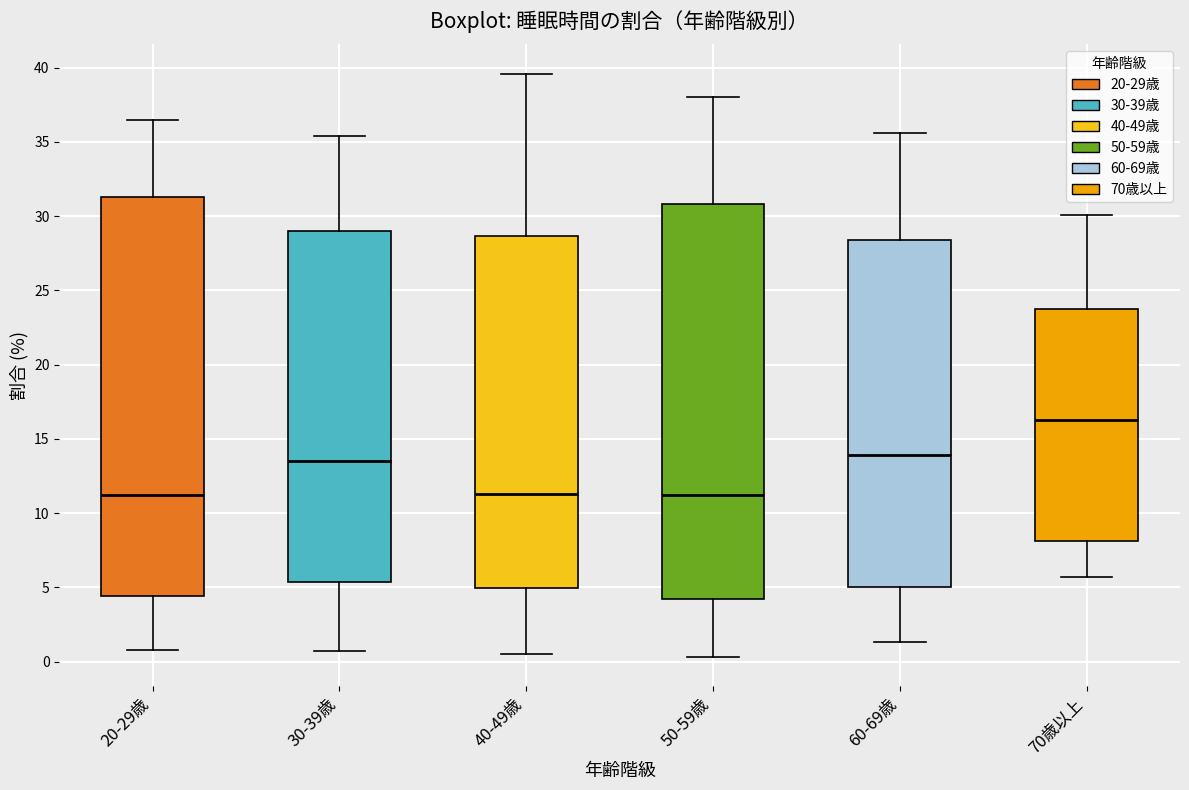

Reading left to right, read every box against the y-axis: the position of its median line, the range the box covers, and the ends of its whiskers. The values are not printed on the chart, so give them approximately, as read against the axis.

20-29歳: median 11.5, box 4.5 to 31.5, whiskers 1.0 to 36.5
30-39歳: median 13.5, box 5.5 to 29.0, whiskers 0.5 to 35.5
40-49歳: median 11.5, box 5.0 to 28.5, whiskers 0.5 to 39.5
50-59歳: median 11.0, box 4.0 to 31.0, whiskers 0.5 to 38.0
60-69歳: median 14.0, box 5.0 to 28.5, whiskers 1.5 to 35.5
70歳以上: median 16.5, box 8.0 to 23.5, whiskers 5.5 to 30.0